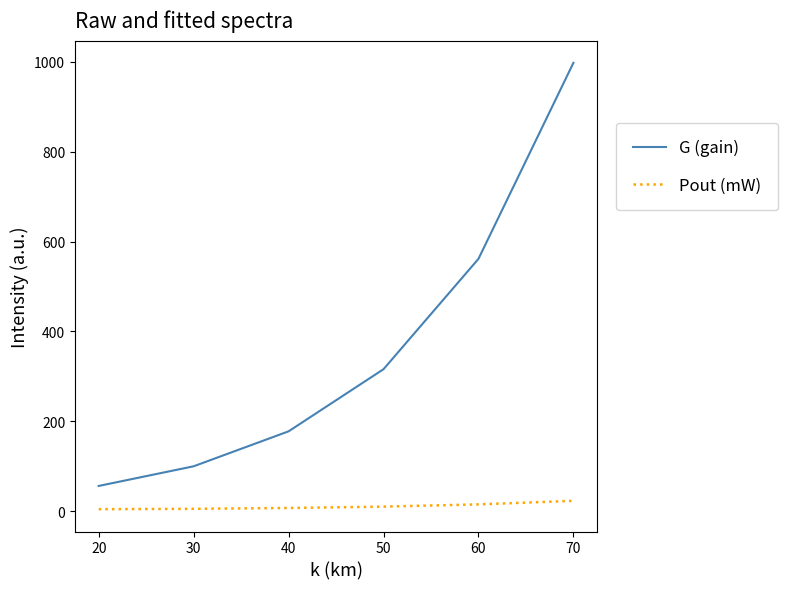

Which category has the highest value across all series?

70